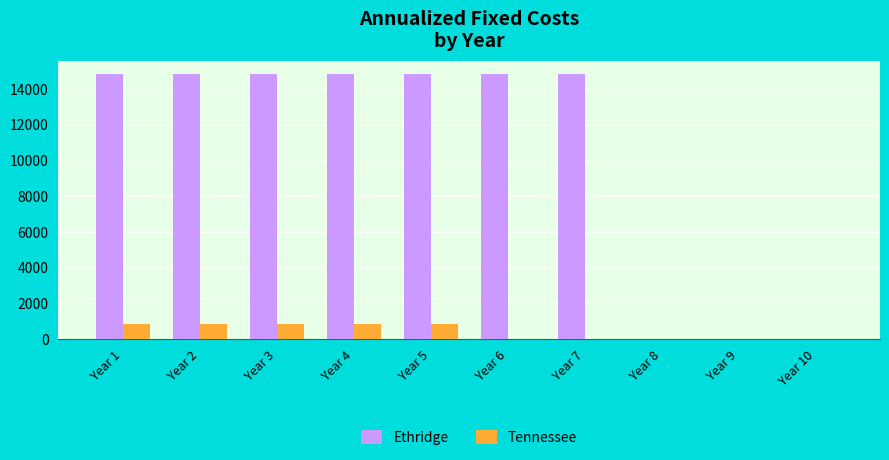

Reading right to left, what are all the values shown in this chart?

Ethridge: 0.0	0.0	0.0	14842.9	14842.9	14842.9	14842.9	14842.9	14842.9	14842.9
Tennessee: 0.0	0.0	0.0	0.0	0.0	869.2	869.2	869.2	869.2	869.2